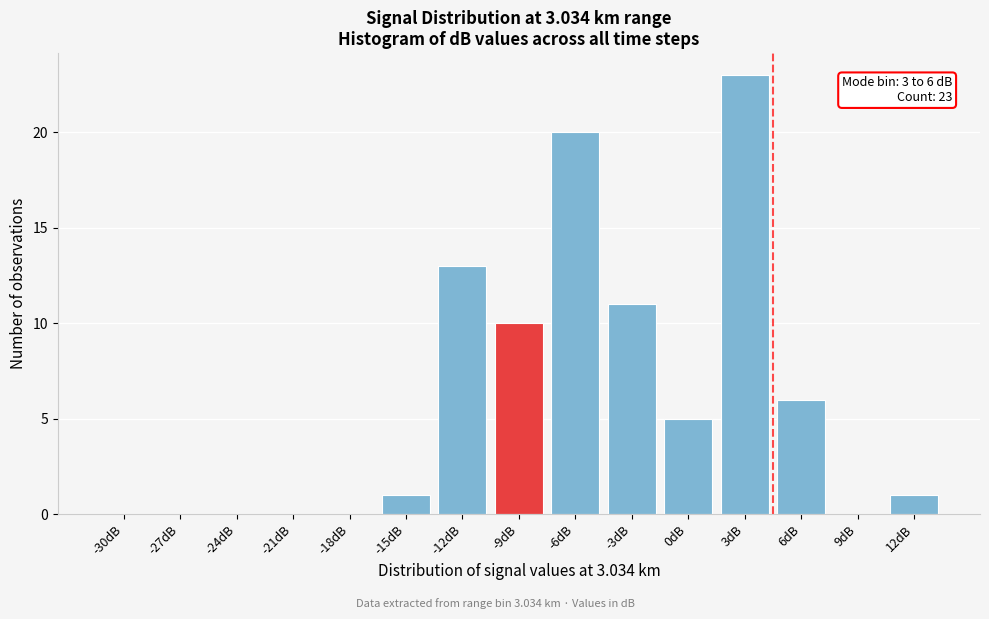

Reading right to left, extract all data points from this chart.

12dB=1	9dB=0	6dB=6	3dB=23	0dB=5	-3dB=11	-6dB=20	-9dB=10	-12dB=13	-15dB=1	-18dB=0	-21dB=0	-24dB=0	-27dB=0	-30dB=0